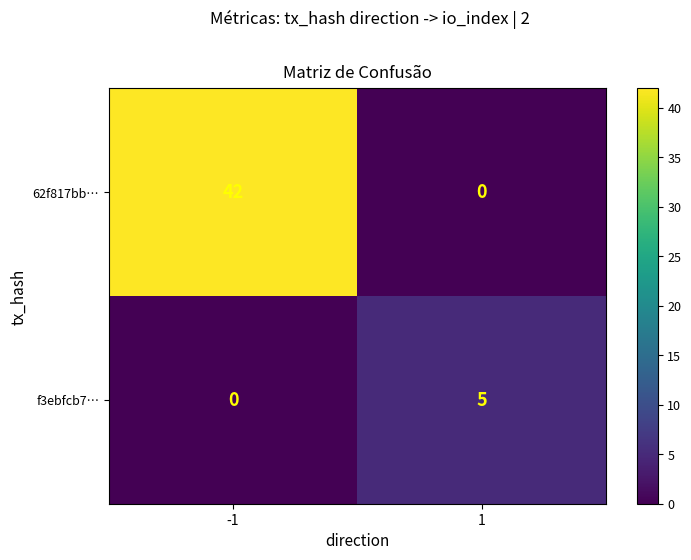

How many categories are shown in the chart?

2